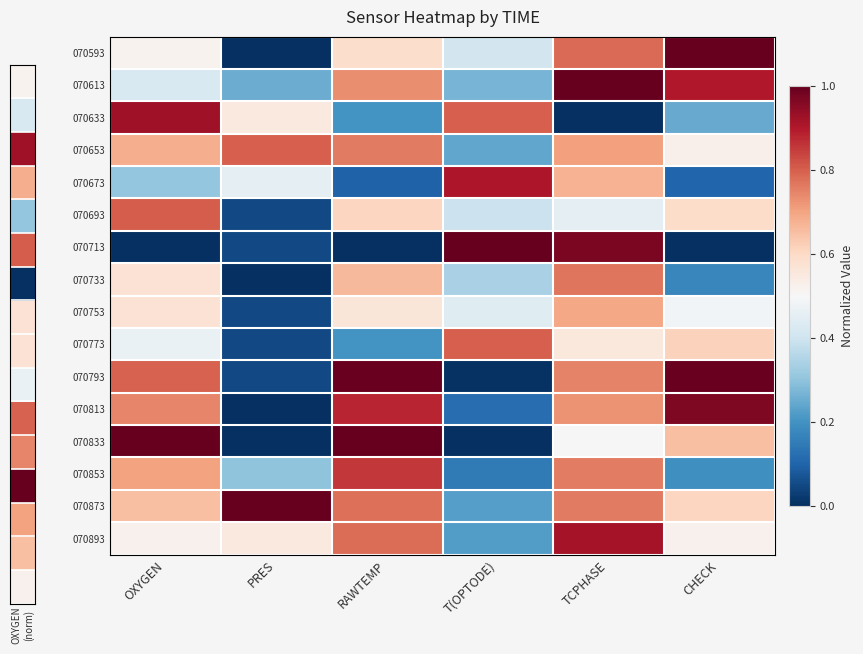

How many series are shown in this chart?

16